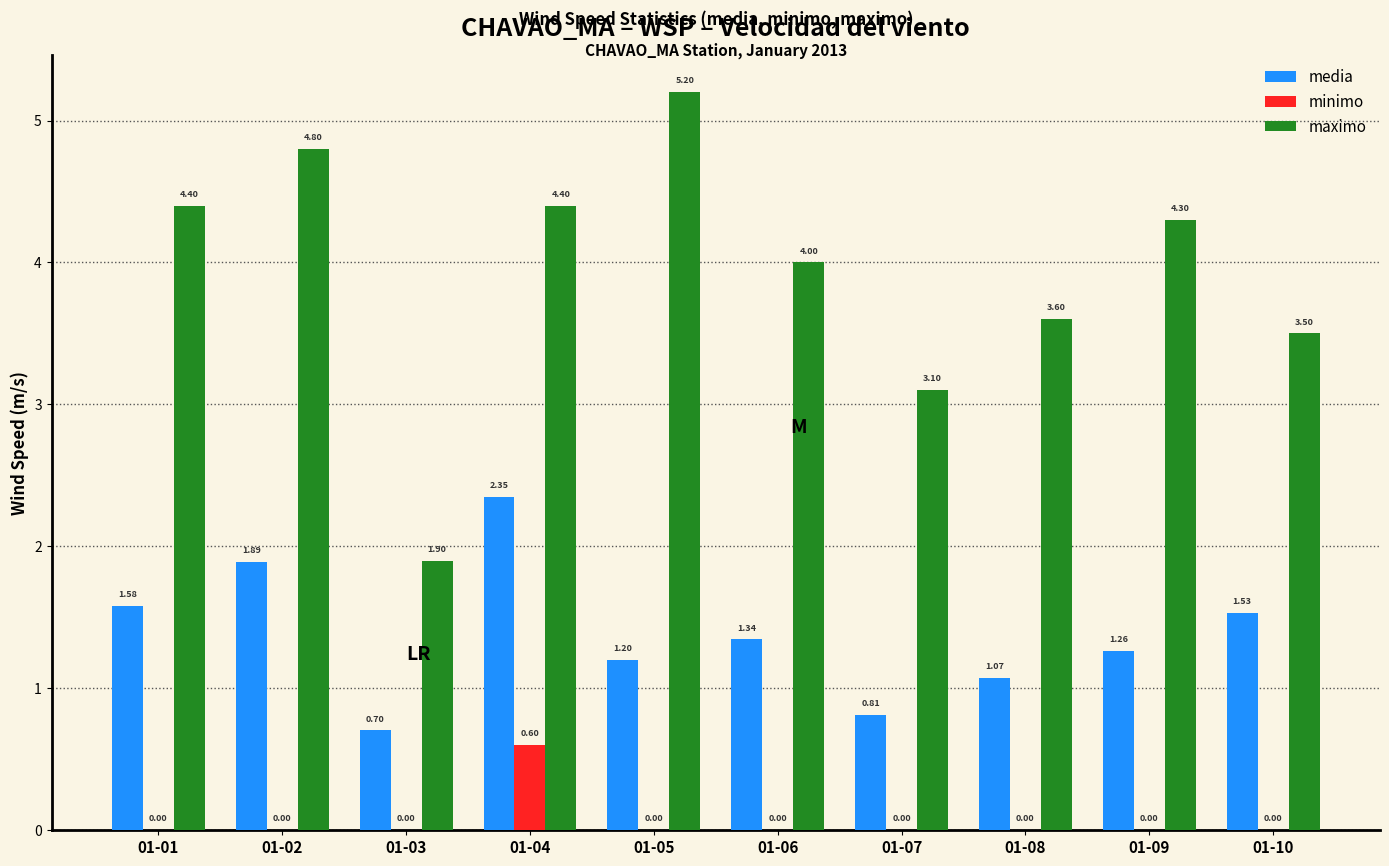

What is the sum of all maximo values?

39.2